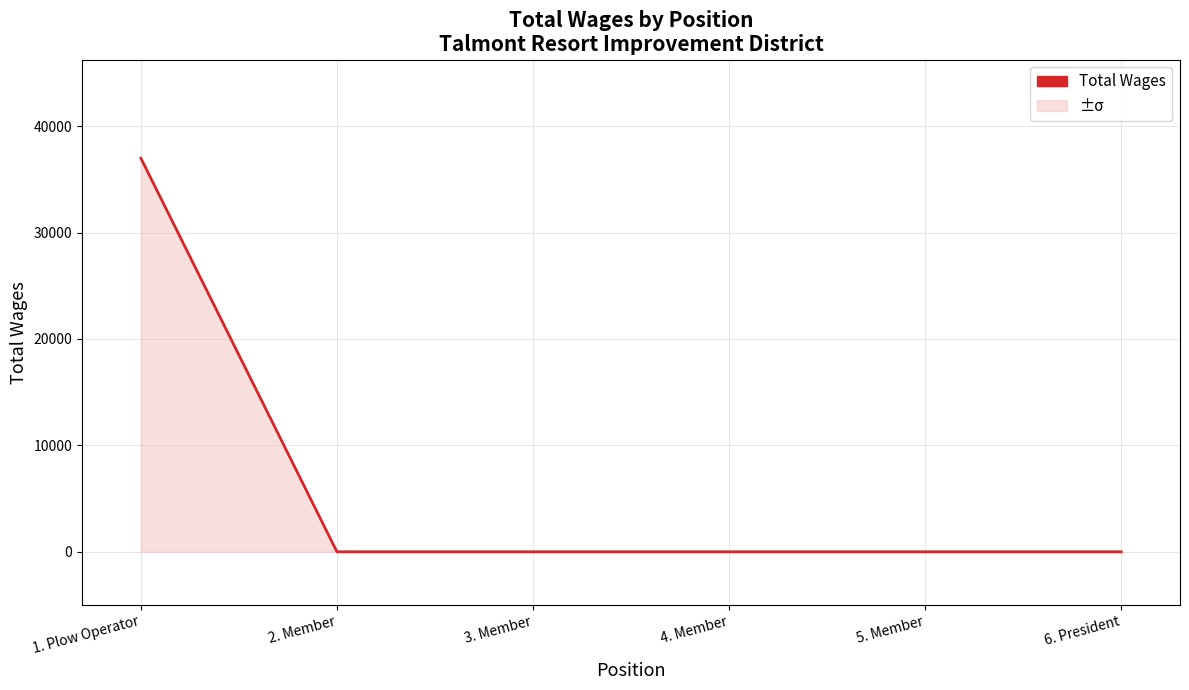

Does the chart display data point markers on the line(s)?

No